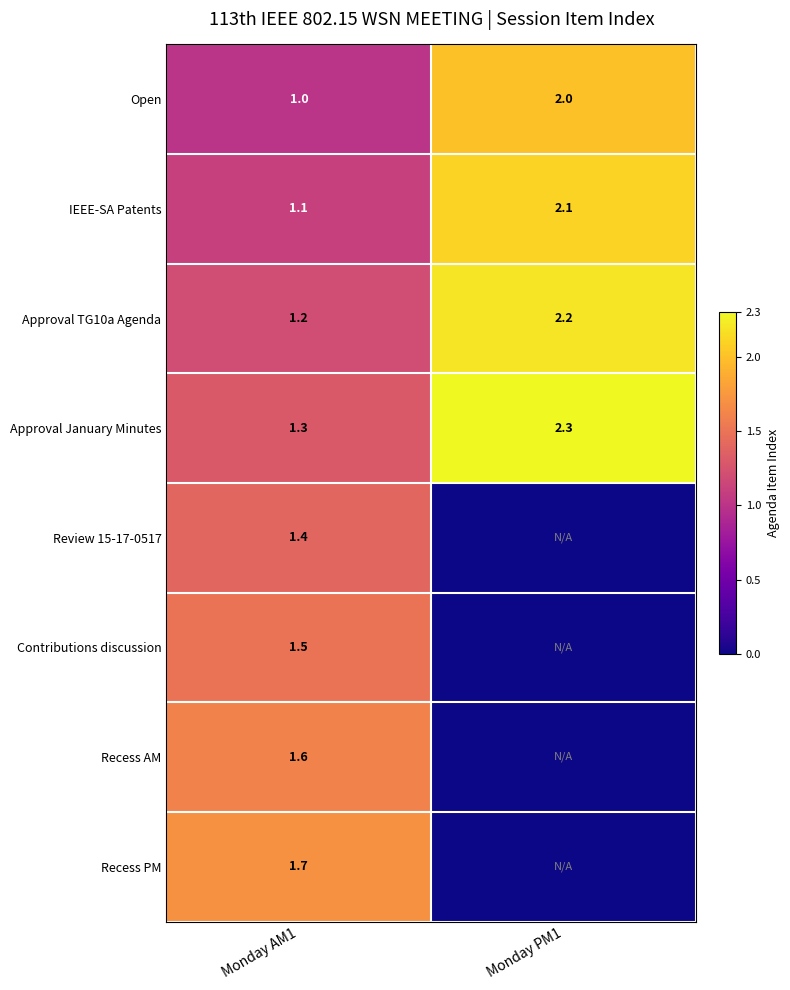

Is it true that Contributions discussion equals 1.5 at Monday AM1?

True